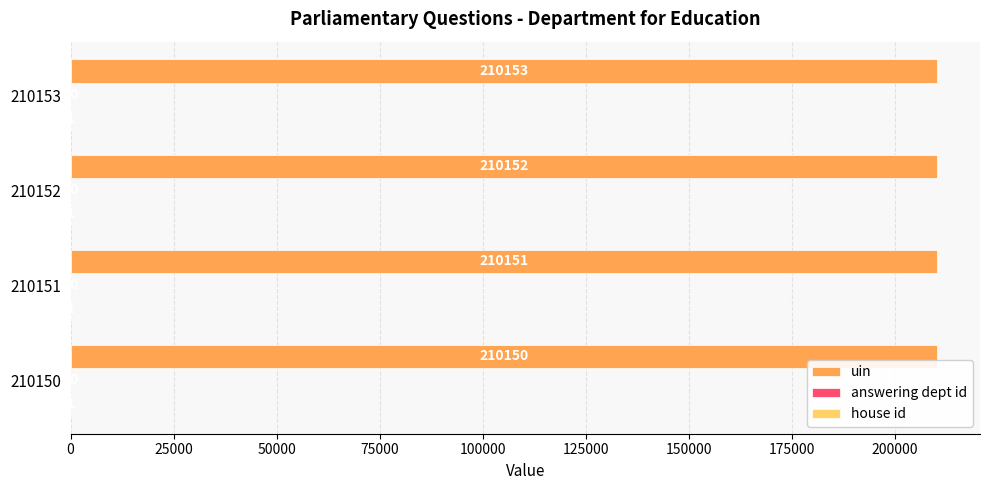

The value of uin at 210152 is 113798. True or false?

False